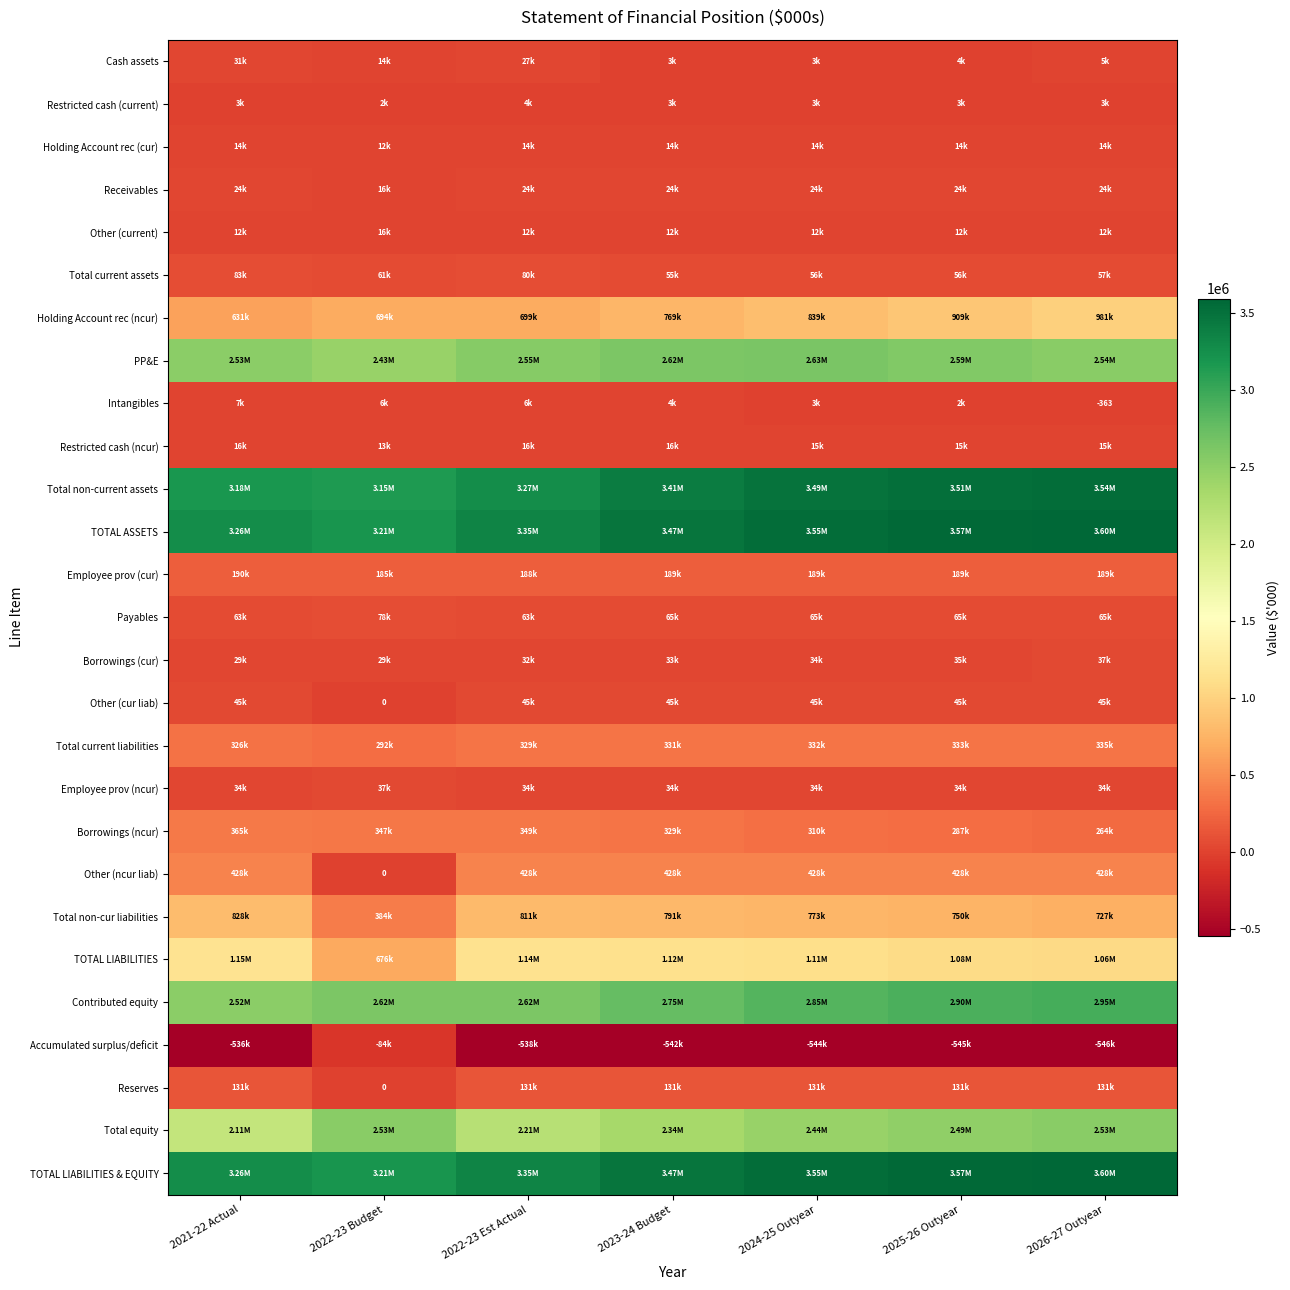

What is the total value across all series at 2023-24 Budget?

21923169